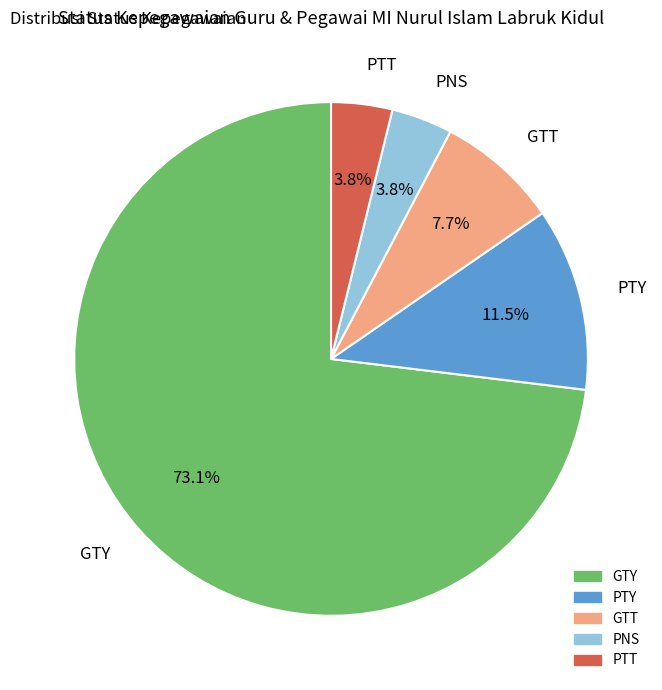

Count the number of slices in the pie.

5